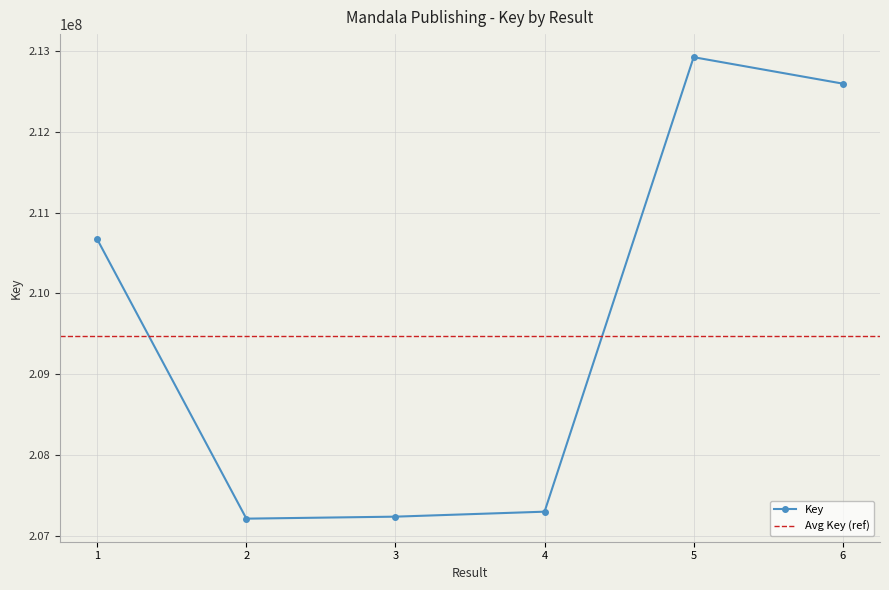

List the labels in order of value, smallest first.

2, 3, 4, 1, 6, 5